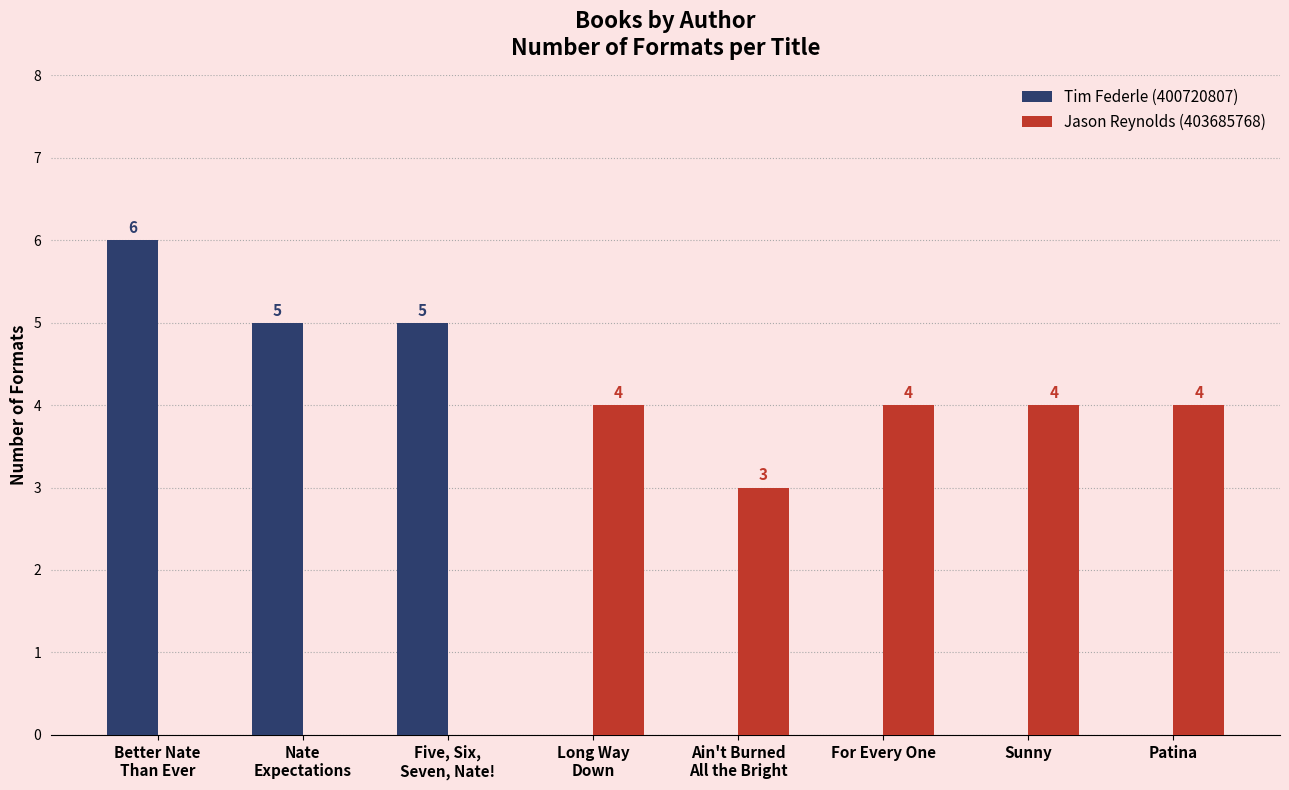

What is the difference between the Tim Federle (400720807) values at Five, Six,
Seven, Nate! and Long Way
Down?

5